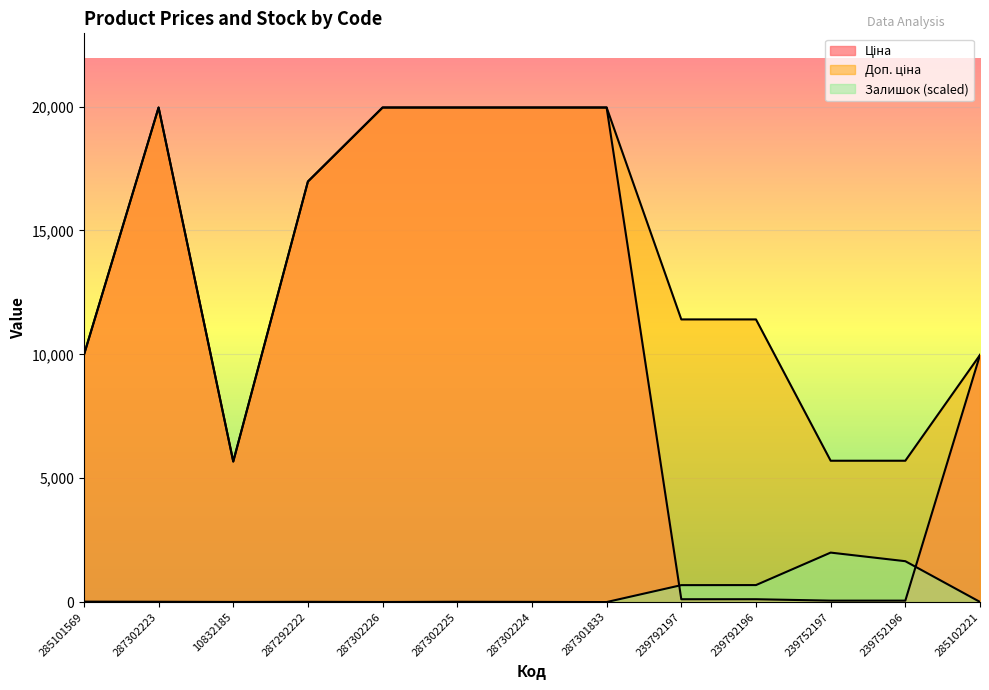

Between 287292222 and 287302226, which is larger?

287302226